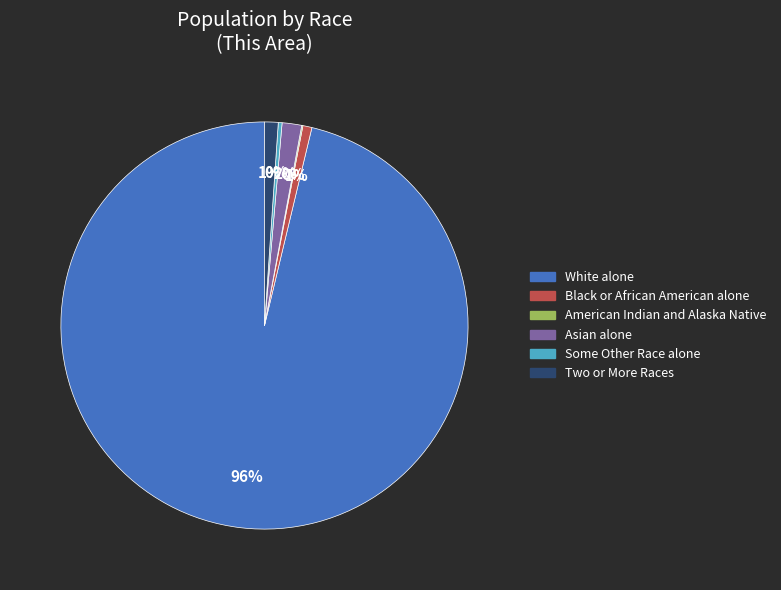

Is White alone the majority of the pie?

Yes